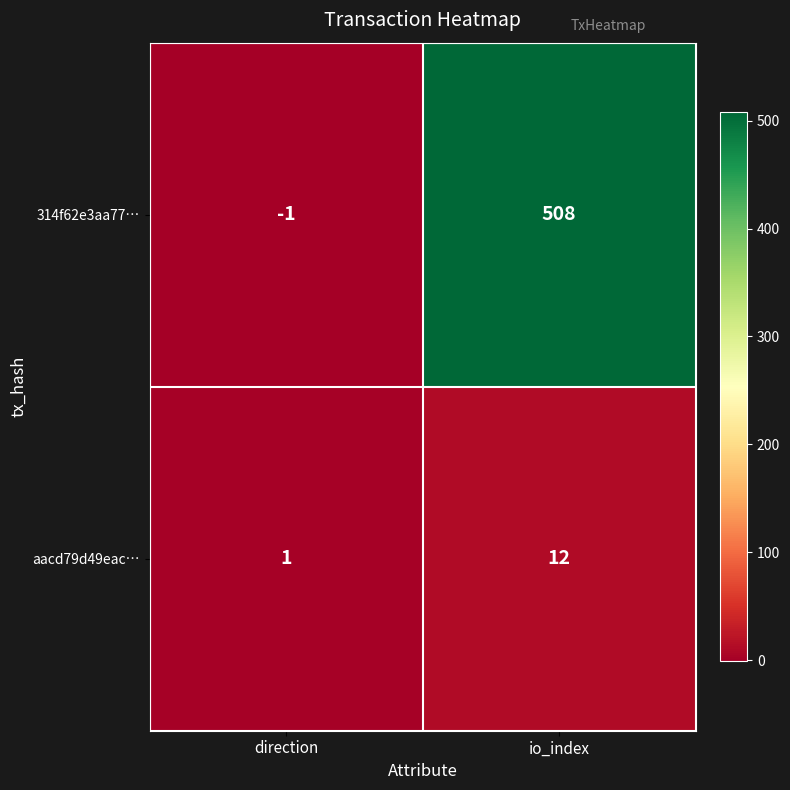

Which series changed the most between direction and io_index?

314f62e3aa77…